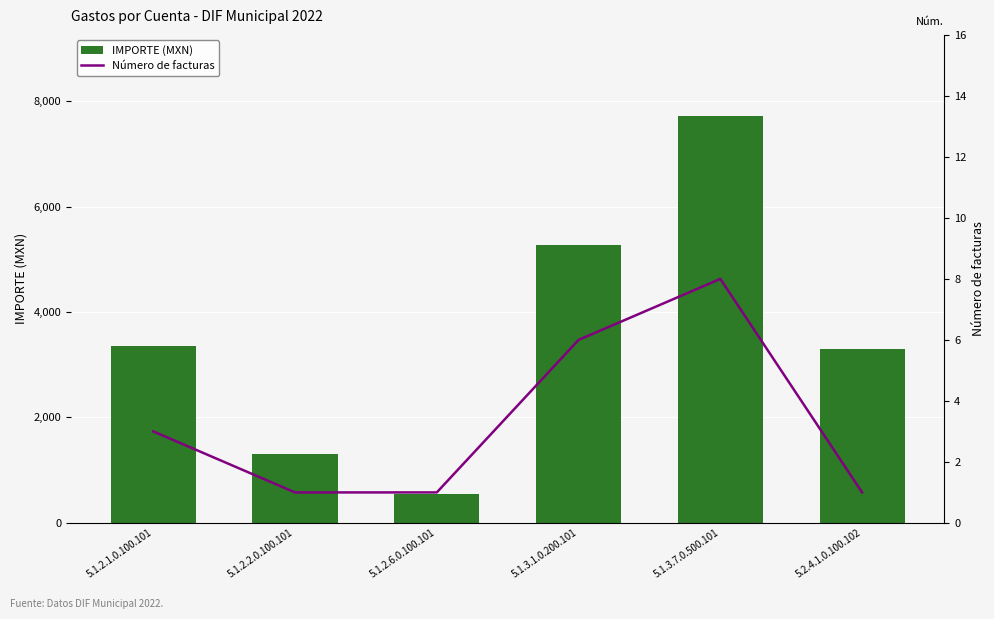

Reading left to right, transcribe all the data shown in this chart.

IMPORTE (MXN): 5.1.2.1.0.100.101=3361.0	5.1.2.2.0.100.101=1298.0	5.1.2.6.0.100.101=548.8	5.1.3.1.0.200.101=5264.1	5.1.3.7.0.500.101=7713.1	5.2.4.1.0.100.102=3292.0
Número de facturas: 5.1.2.1.0.100.101=3.0	5.1.2.2.0.100.101=1.0	5.1.2.6.0.100.101=1.0	5.1.3.1.0.200.101=6.0	5.1.3.7.0.500.101=8.0	5.2.4.1.0.100.102=1.0